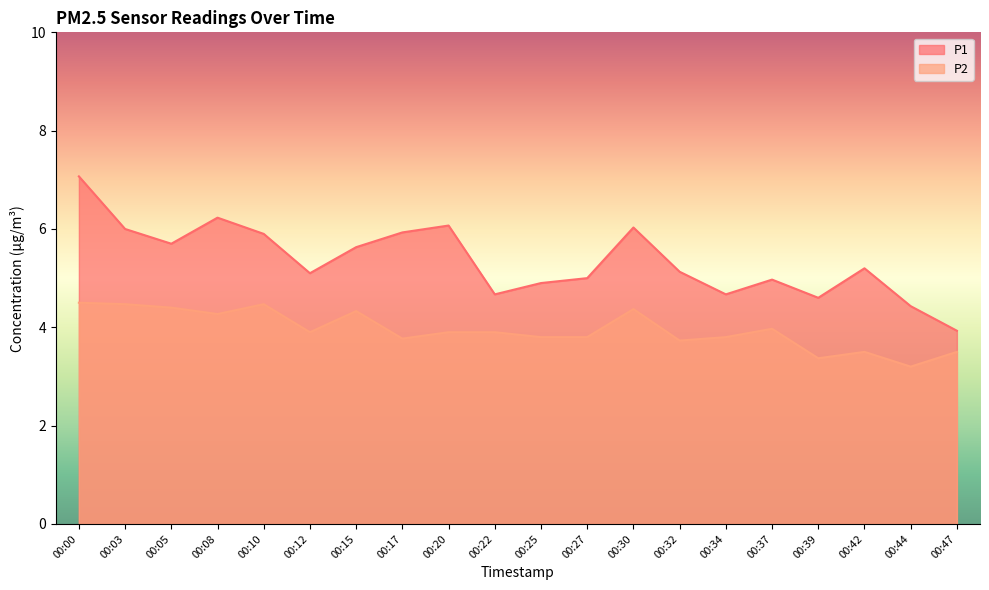

What is the difference between the second highest and minimum values in the P2 series?

1.3